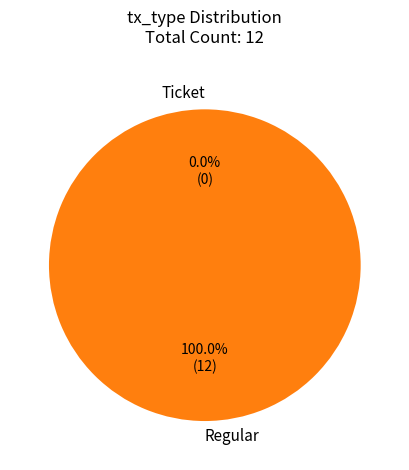

The Regular slice represents 100% of the pie. True or false?

True